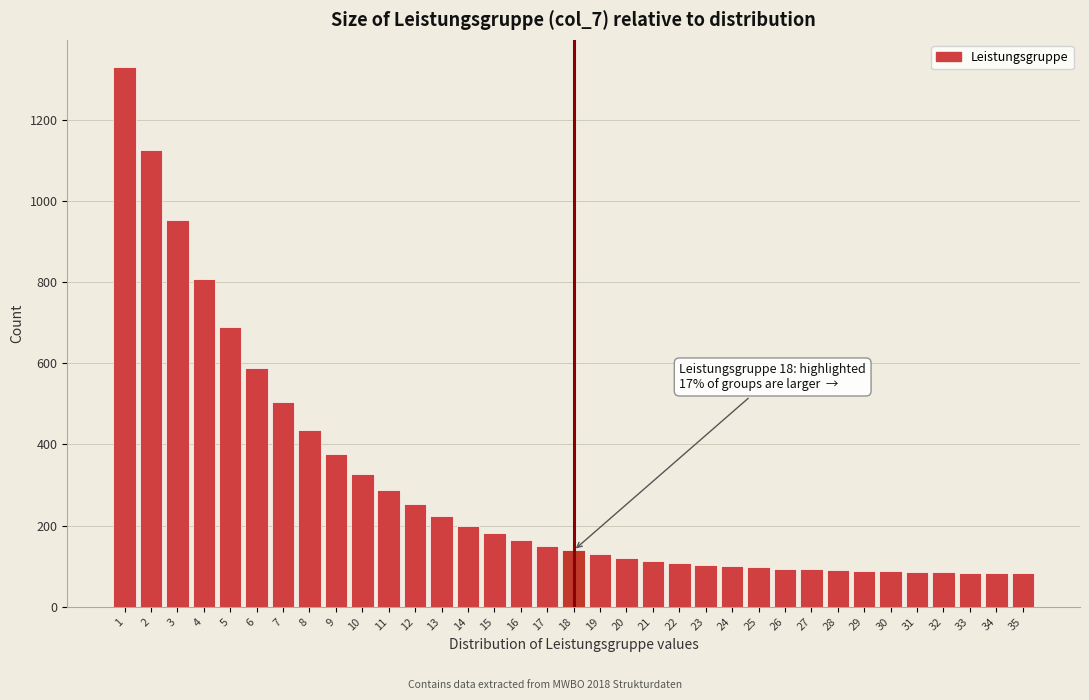

Which has a higher value, 13 or 33?

13